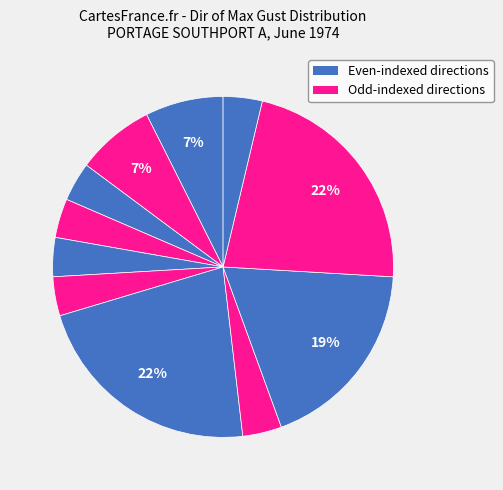

How many slices are in this pie chart?

11